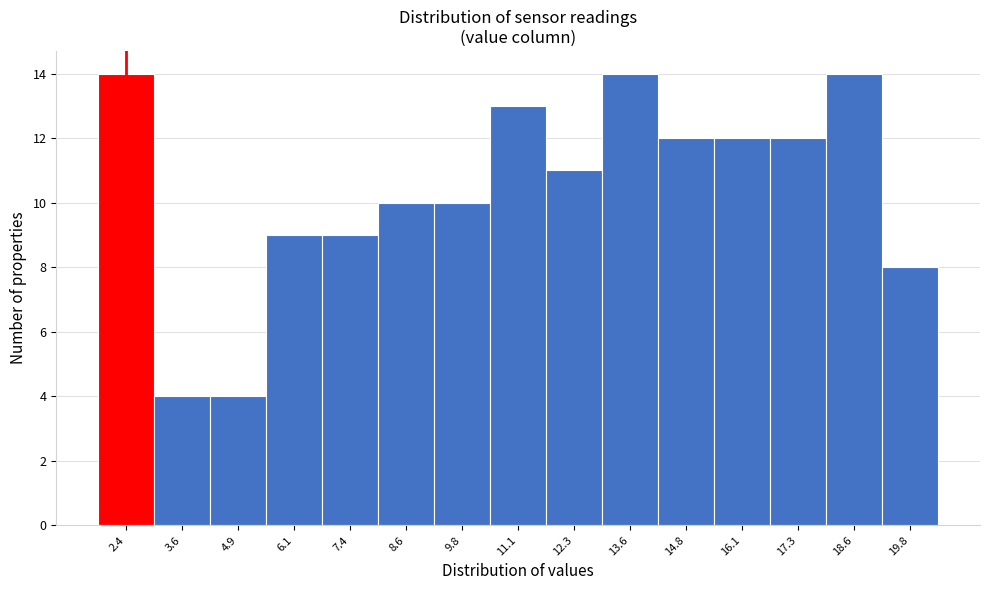

Reading right to left, what are all the values shown in this chart?

19.8=8	18.6=14	17.3=12	16.1=12	14.8=12	13.6=14	12.3=11	11.1=13	9.8=10	8.6=10	7.4=9	6.1=9	4.9=4	3.6=4	2.4=14